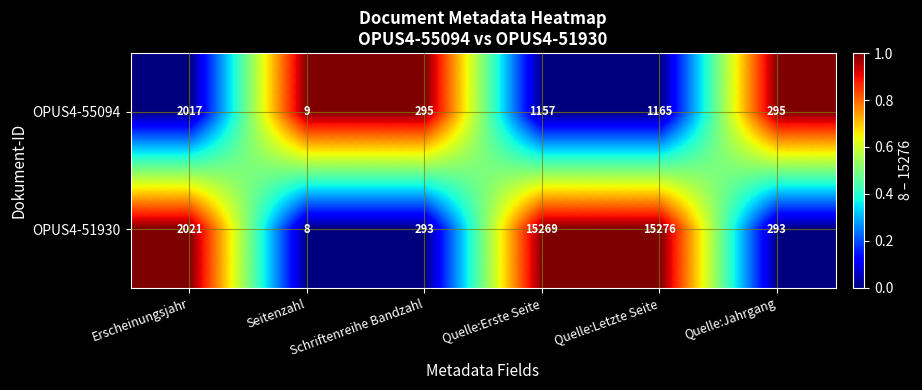

How many distinct data groups are displayed?

2